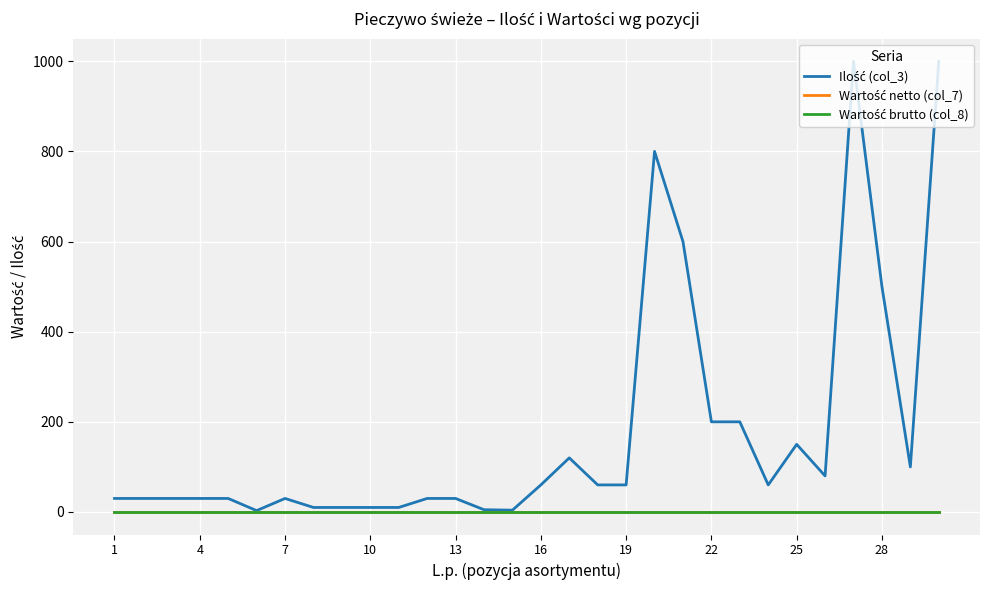

Which category has the lowest value in the Wartość brutto (col_8) series?

1